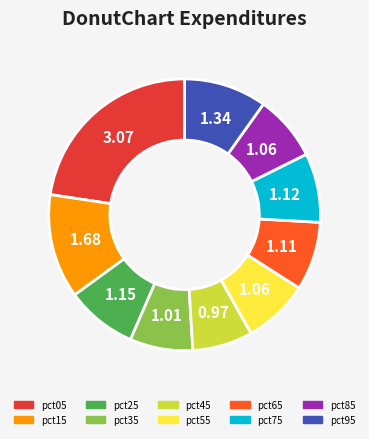

Does pct05 account for over 50% of the chart?

No